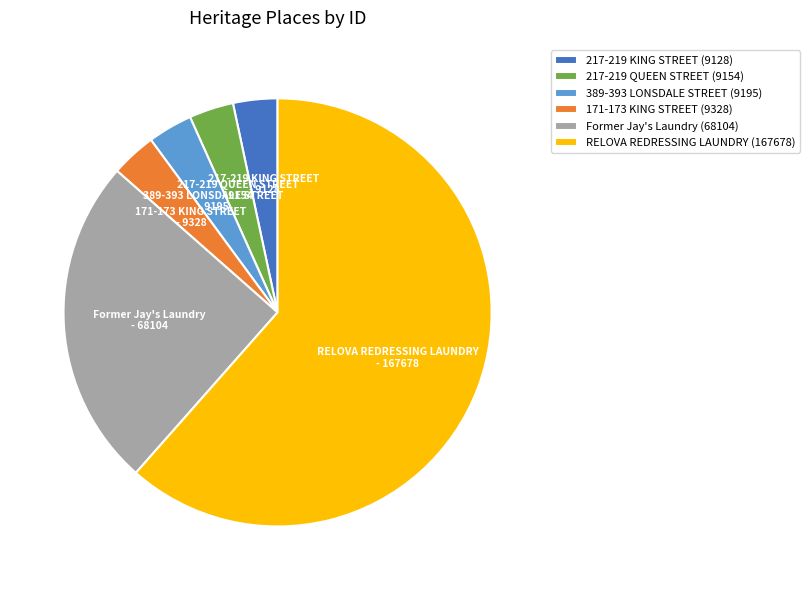

Approximately how many times larger is the value at RELOVA REDRESSING LAUNDRY compared to 389-393 LONSDALE STREET?

18.2